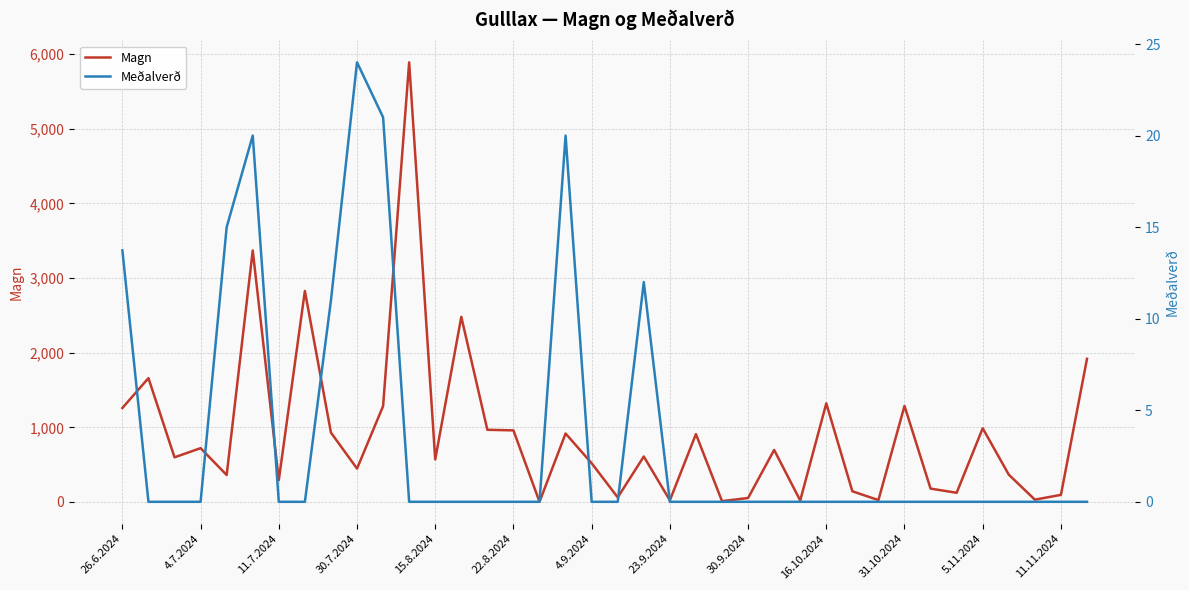

List the series in order of their peak value, lowest first.

Meðalverð, Magn